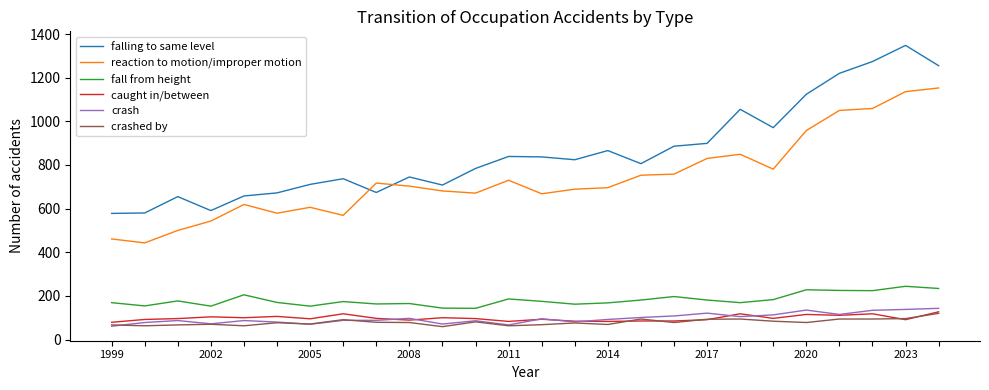

Which series has the largest total across all categories?

falling to same level